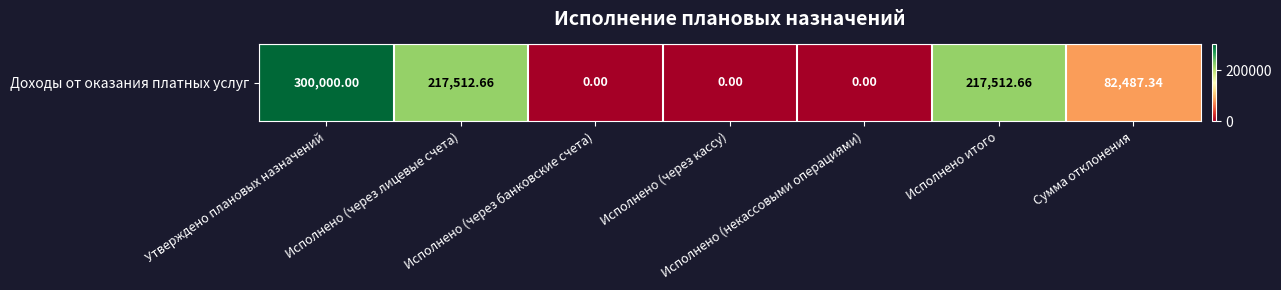

At which category does the chart reach its peak across all series?

Утверждено плановых назначений